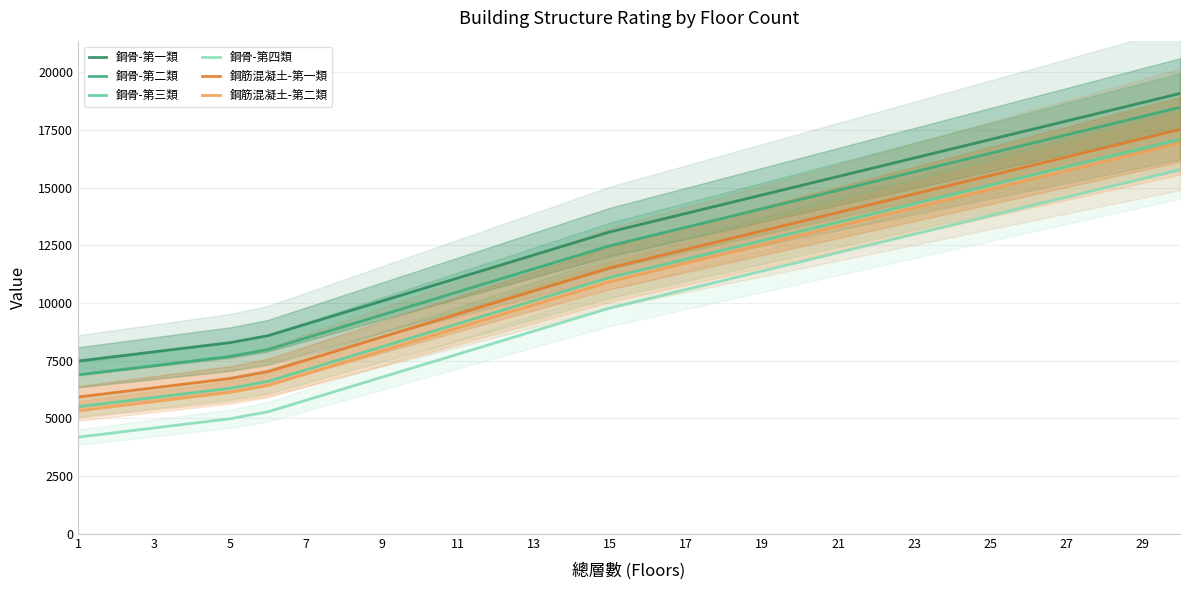

Is it true that 鋼筋混凝土-第二類 equals 9412 at 25?

False